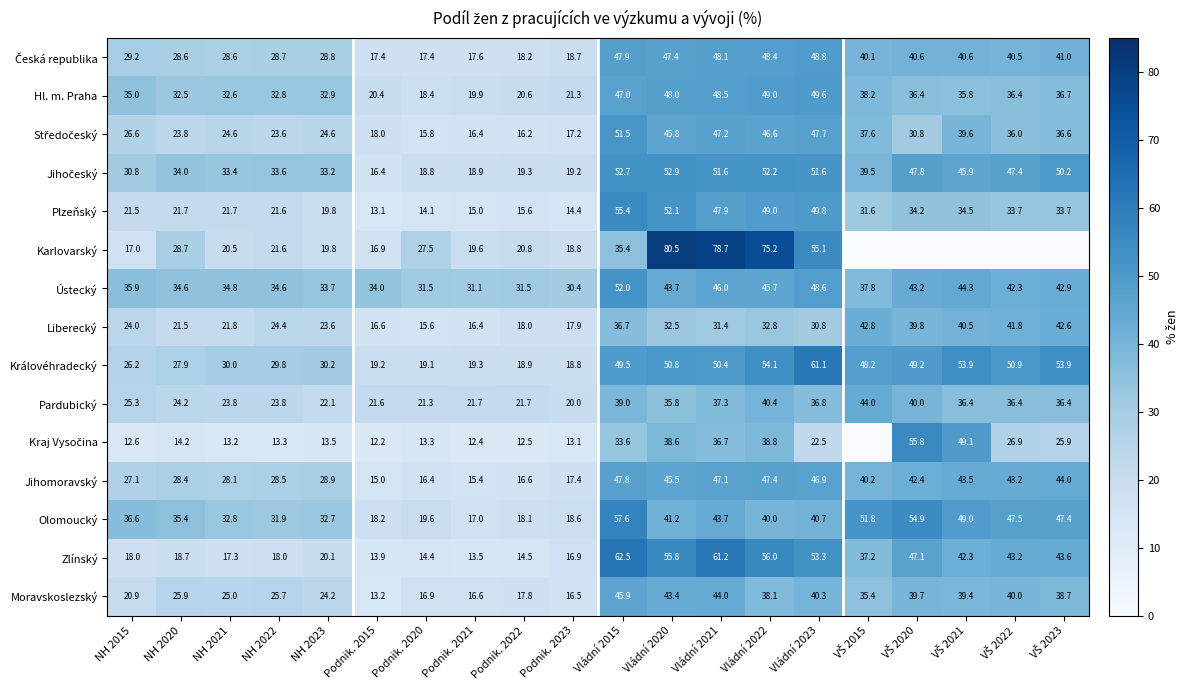

Where does the Olomoucký series first go above 40?

Vládní 2015